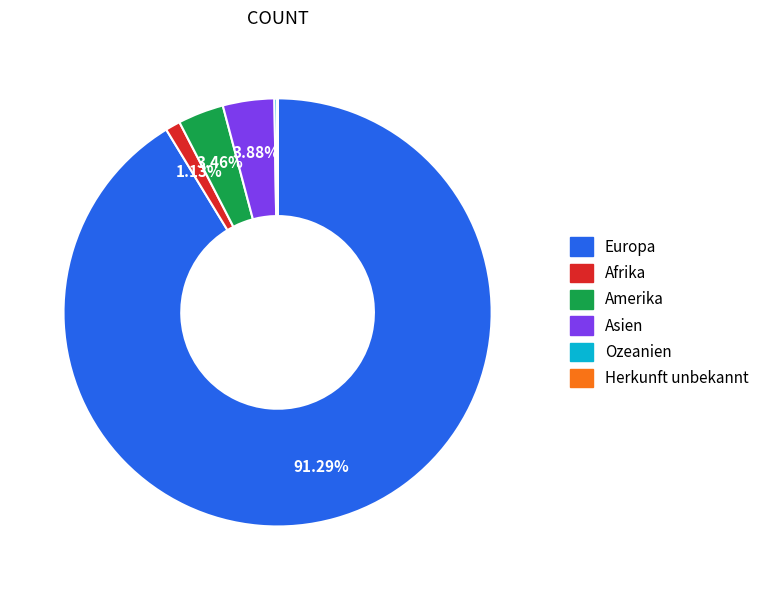

Is there any slice that represents more than half of the pie?

Yes